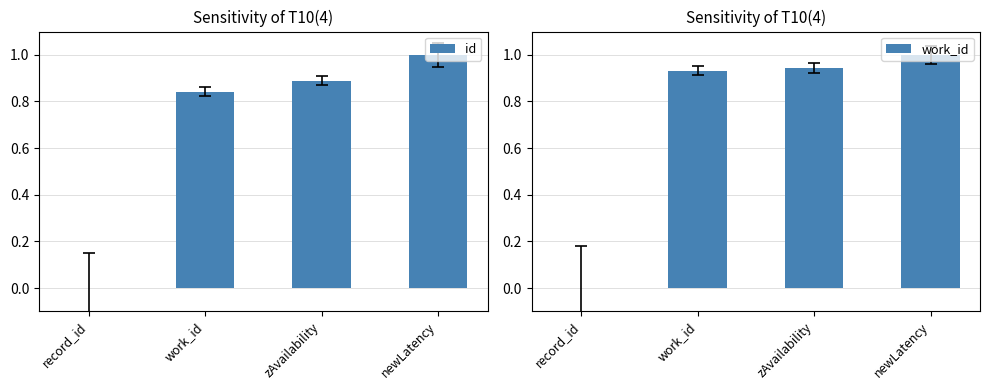

Which series changed the most between work_id and newLatency?

id